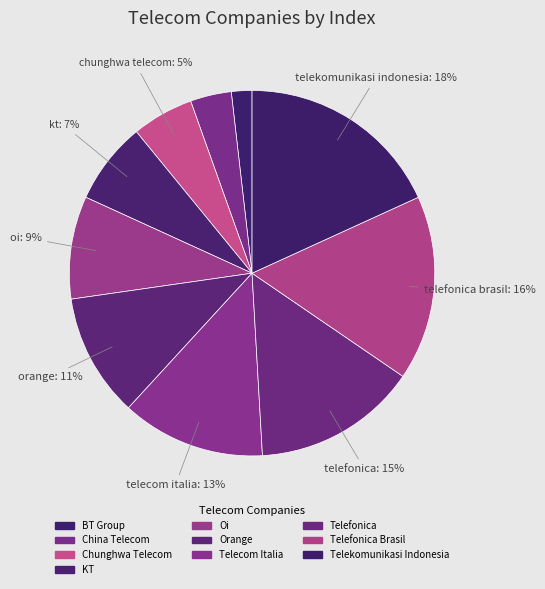

How many slices are in this pie chart?

10